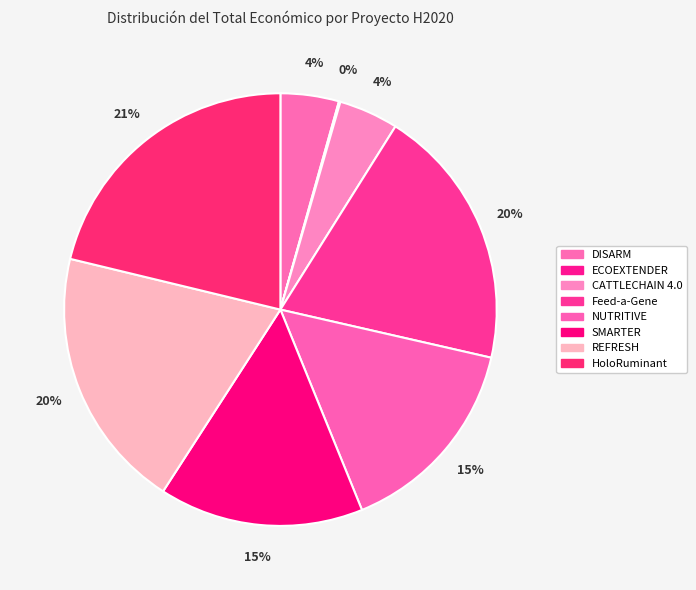

What portion of the pie excludes HoloRuminant?

78.8%